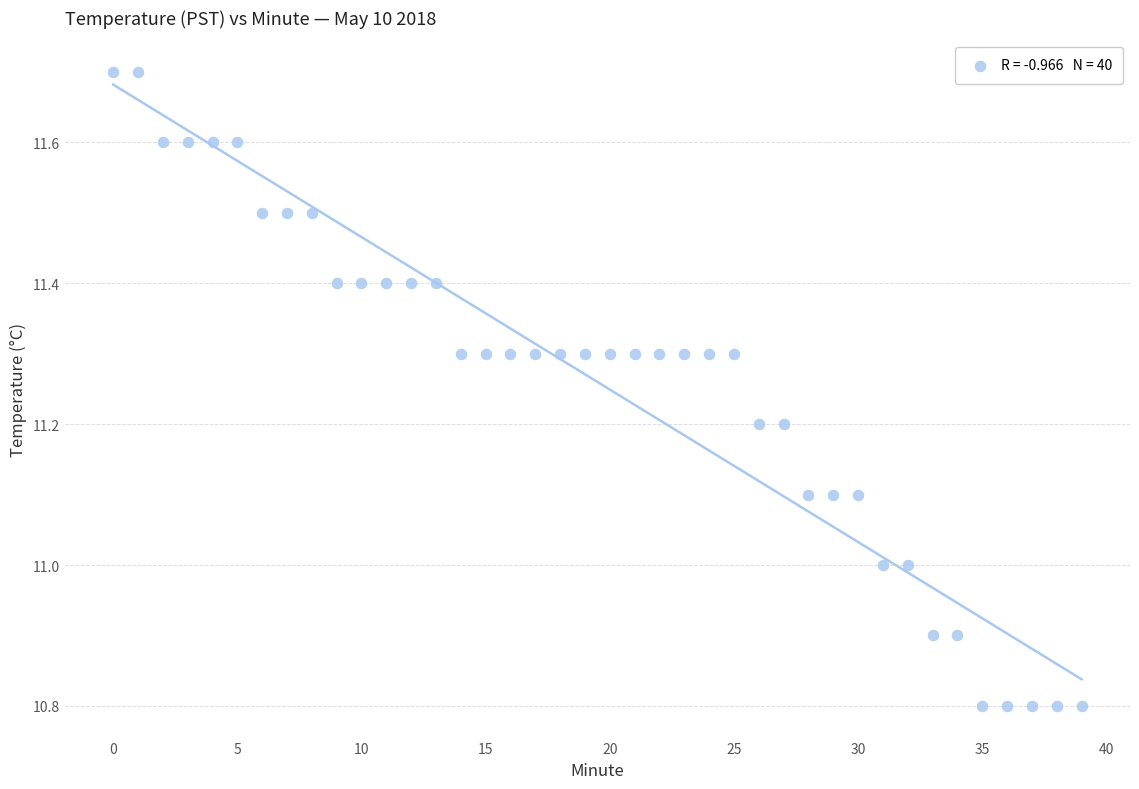

What is the range of Y values (max minus min)?

0.9